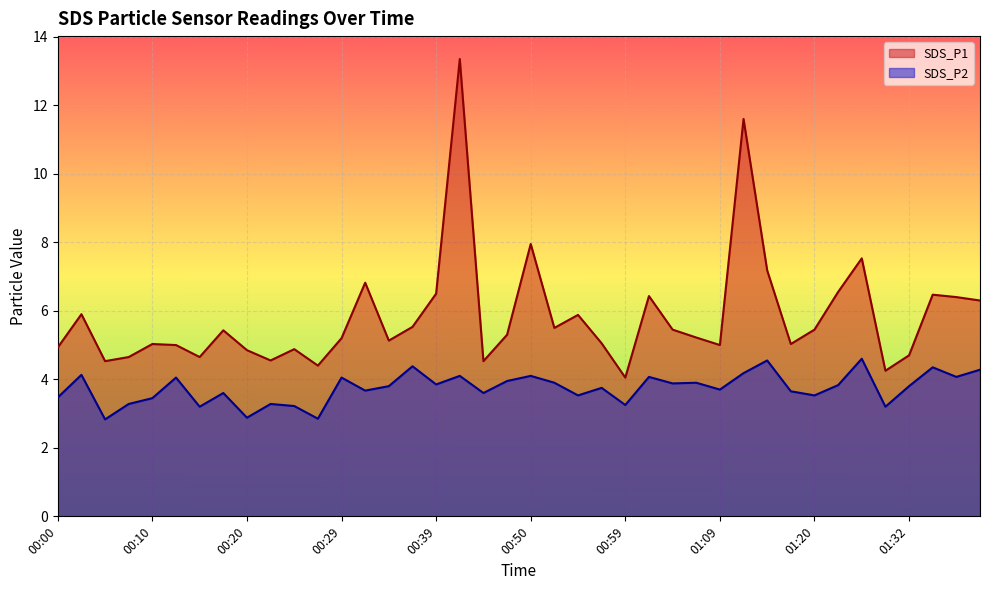

Reading right to left, what are all the values shown in this chart?

SDS_P1: 01:41=6.3	01:38=6.4	01:35=6.5	01:32=4.7	01:29=4.2	01:26=7.5	01:23=6.5	01:20=5.5	01:18=5.0	01:15=7.2	01:12=11.6	01:09=5.0	01:07=5.2	01:04=5.5	01:02=6.4	00:59=4.0	00:57=5.0	00:55=5.9	00:52=5.5	00:50=8.0	00:47=5.3	00:44=4.5	00:42=13.3	00:39=6.5	00:37=5.5	00:34=5.1	00:32=6.8	00:29=5.2	00:27=4.4	00:25=4.9	00:22=4.5	00:20=4.8	00:17=5.4	00:15=4.7	00:12=5.0	00:10=5.0	00:07=4.7	00:05=4.5	00:03=5.9	00:00=4.9
SDS_P2: 01:41=4.3	01:38=4.1	01:35=4.3	01:32=3.8	01:29=3.2	01:26=4.6	01:23=3.8	01:20=3.5	01:18=3.6	01:15=4.5	01:12=4.2	01:09=3.7	01:07=3.9	01:04=3.9	01:02=4.1	00:59=3.2	00:57=3.8	00:55=3.5	00:52=3.9	00:50=4.1	00:47=4.0	00:44=3.6	00:42=4.1	00:39=3.9	00:37=4.4	00:34=3.8	00:32=3.7	00:29=4.0	00:27=2.9	00:25=3.2	00:22=3.3	00:20=2.9	00:17=3.6	00:15=3.2	00:12=4.0	00:10=3.5	00:07=3.3	00:05=2.8	00:03=4.1	00:00=3.5